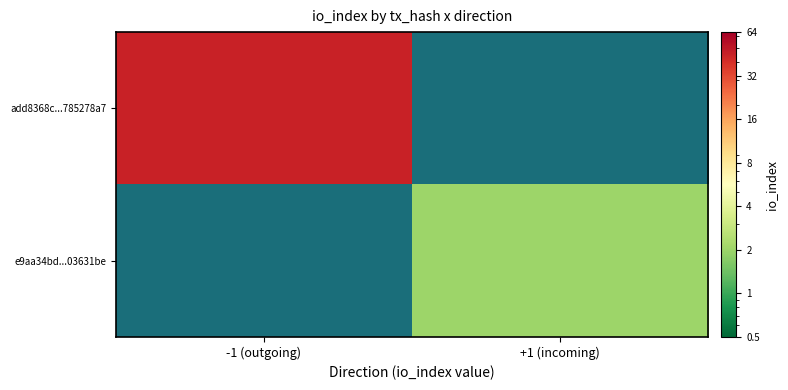

List the labels in order of e9aa34bd...03631be value, smallest first.

-1 (outgoing), +1 (incoming)